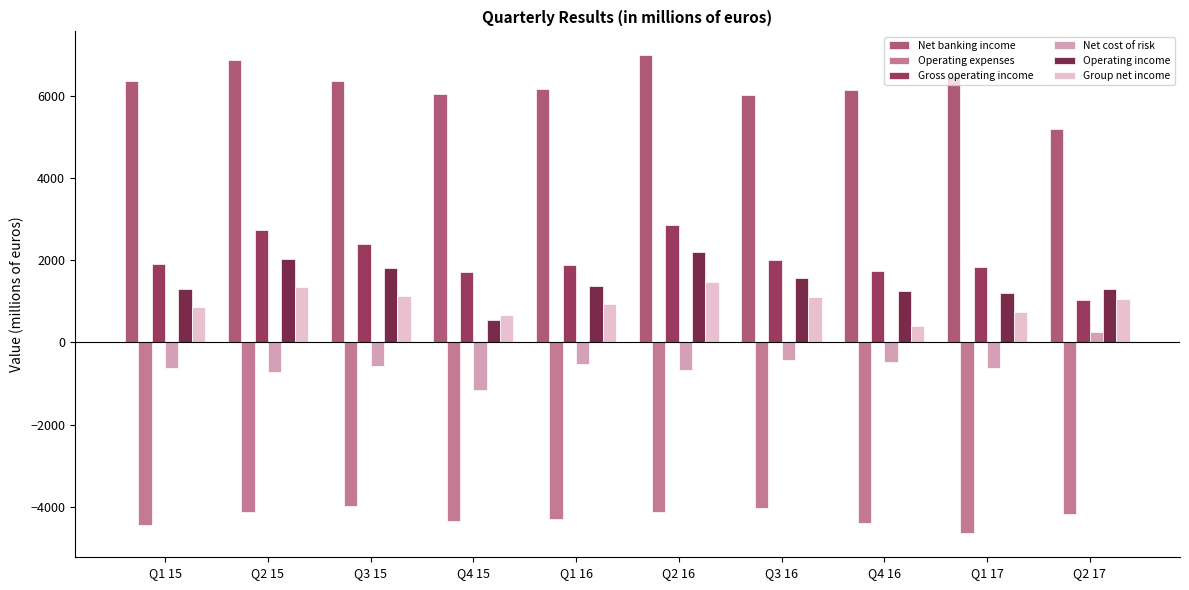

How many groups of bars are there?

10